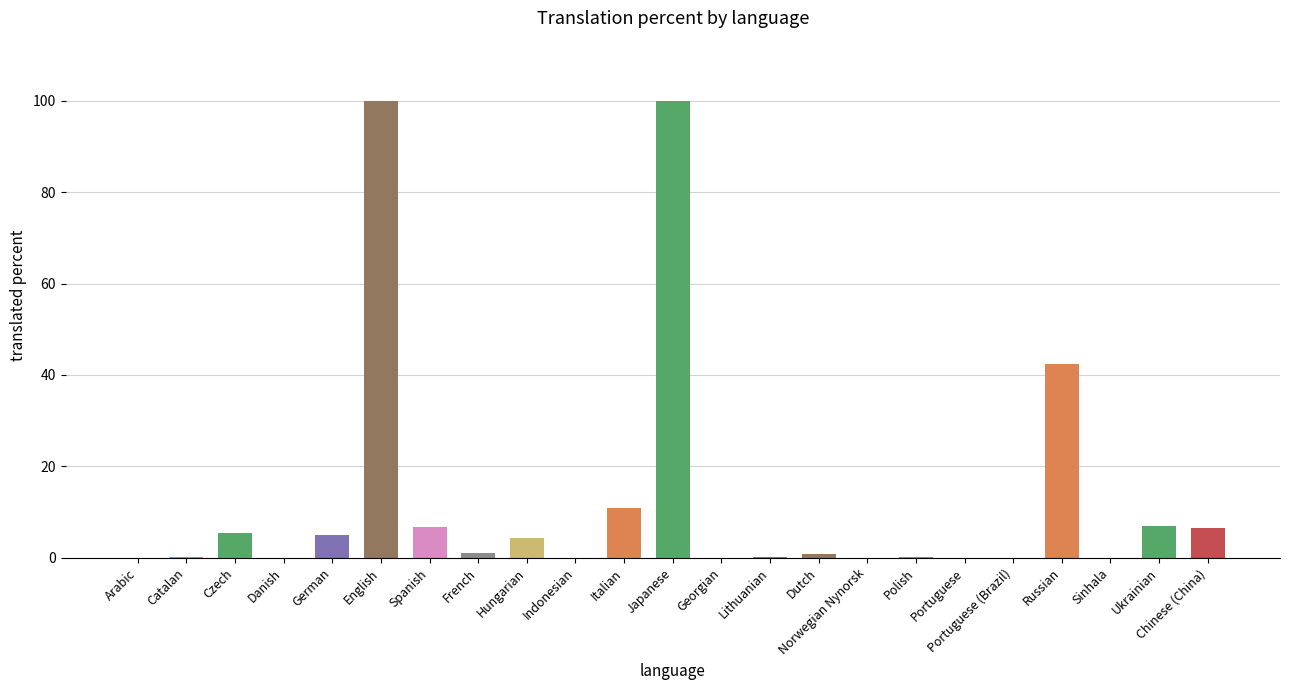

What is the sum of all values?

290.4